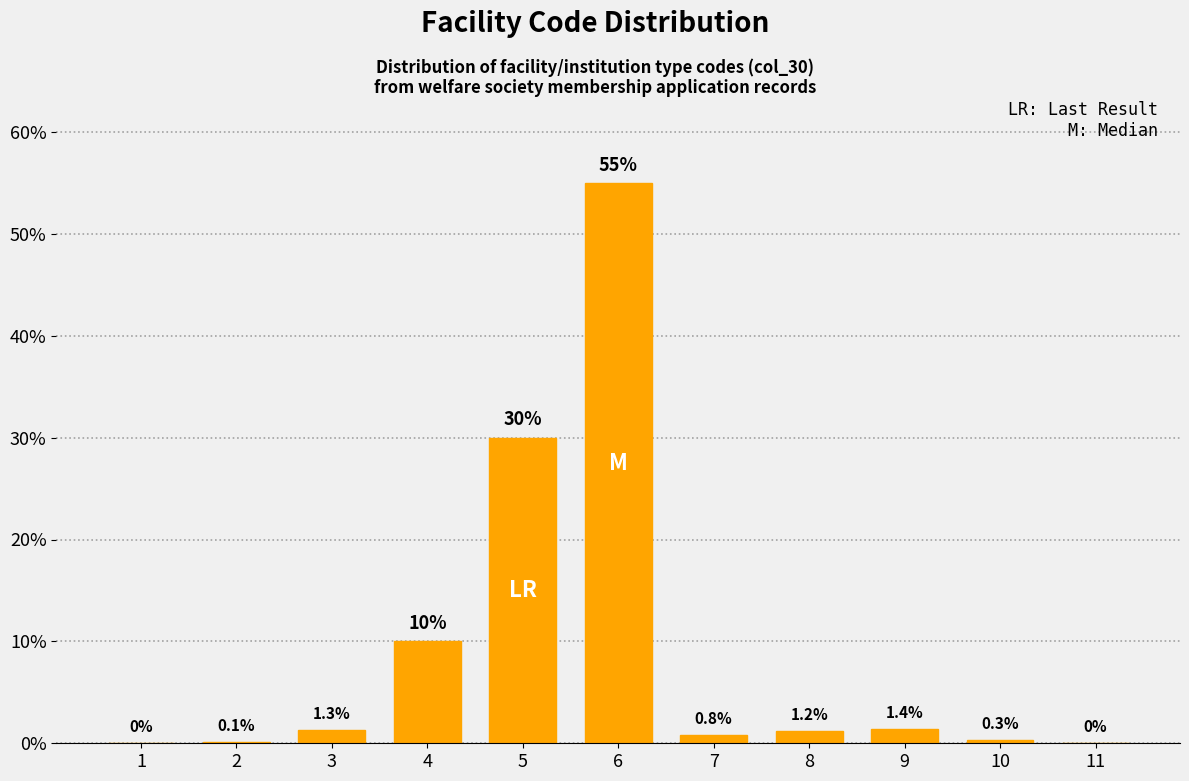

Reading right to left, list all the values displayed in this chart.

11=0.0	10=0.3	9=1.4	8=1.2	7=0.8	6=55.0	5=30.0	4=10.0	3=1.3	2=0.1	1=0.0